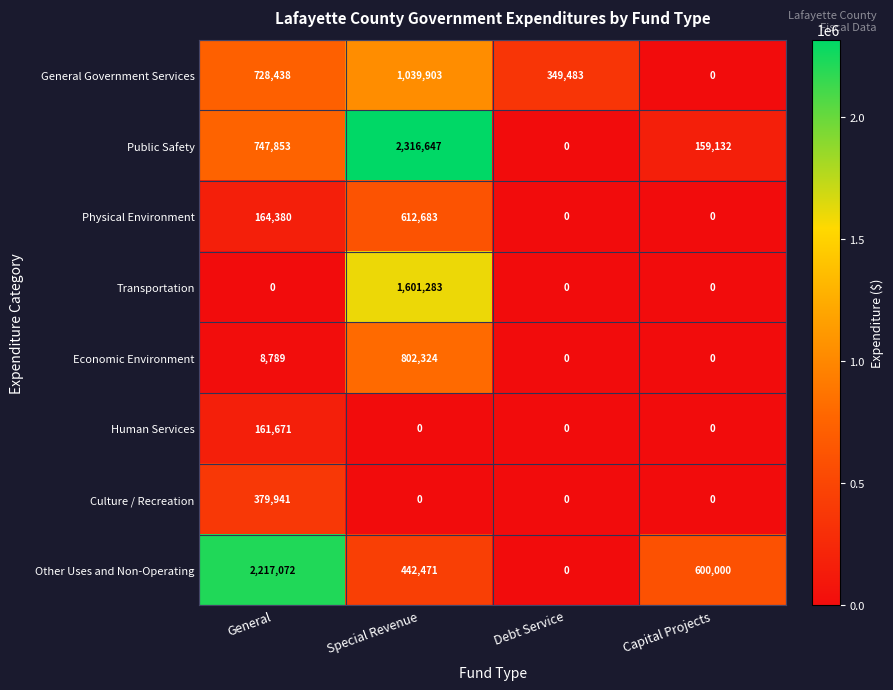

Between General and Debt Service, which series saw the biggest shift?

Other Uses and Non-Operating